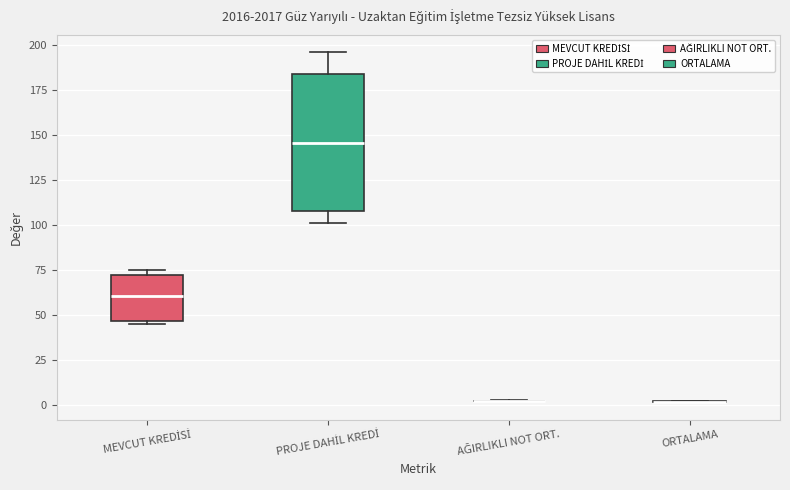

Reading left to right, transcribe this box plot: for each box, give where its median line is, the range the box spans, and where its two whiskers end, as read against the y-axis. The values are not printed on the chart, so give them approximately, as read against the axis.

MEVCUT KREDİSİ: median 60, box 45 to 75, whiskers 45 (just below the box's lower edge) to 75 (just above the box's upper edge)
PROJE DAHİL KREDİ: median 145, box 110 to 185, whiskers 100 to 195
AĞIRLIKLI NOT ORT.: box collapsed to a line at 0, whiskers 0 to 5
ORTALAMA: box collapsed to a line at 0, whiskers 0 to 0